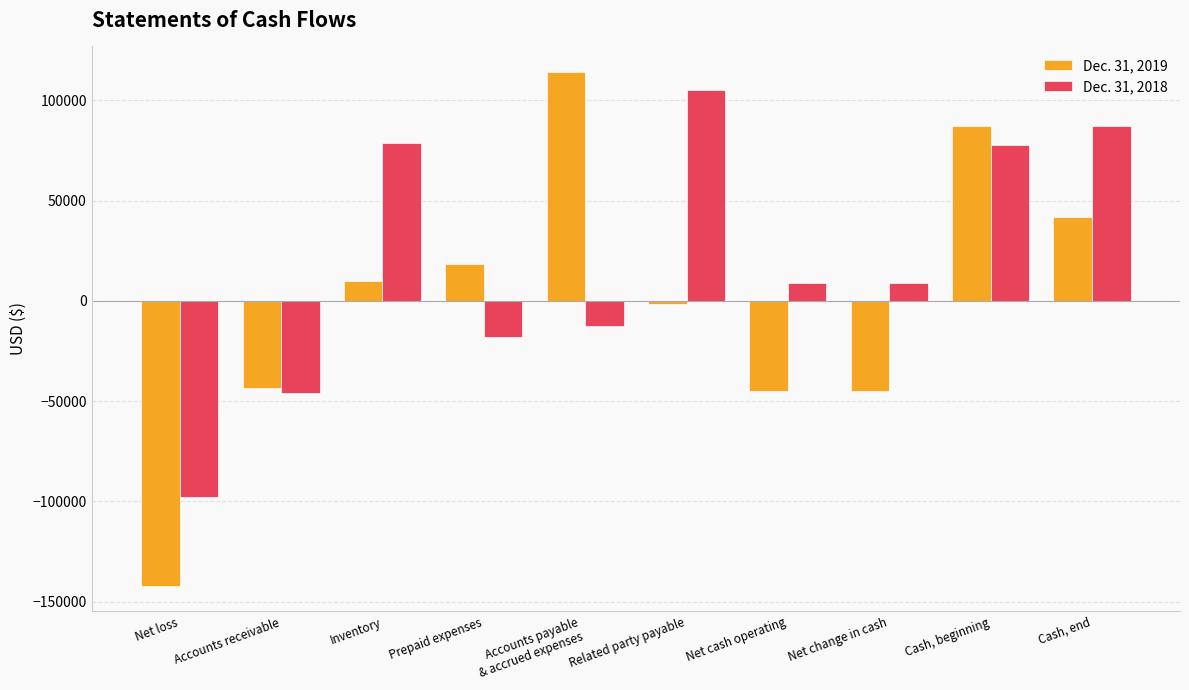

What is the smallest value displayed?

-142060